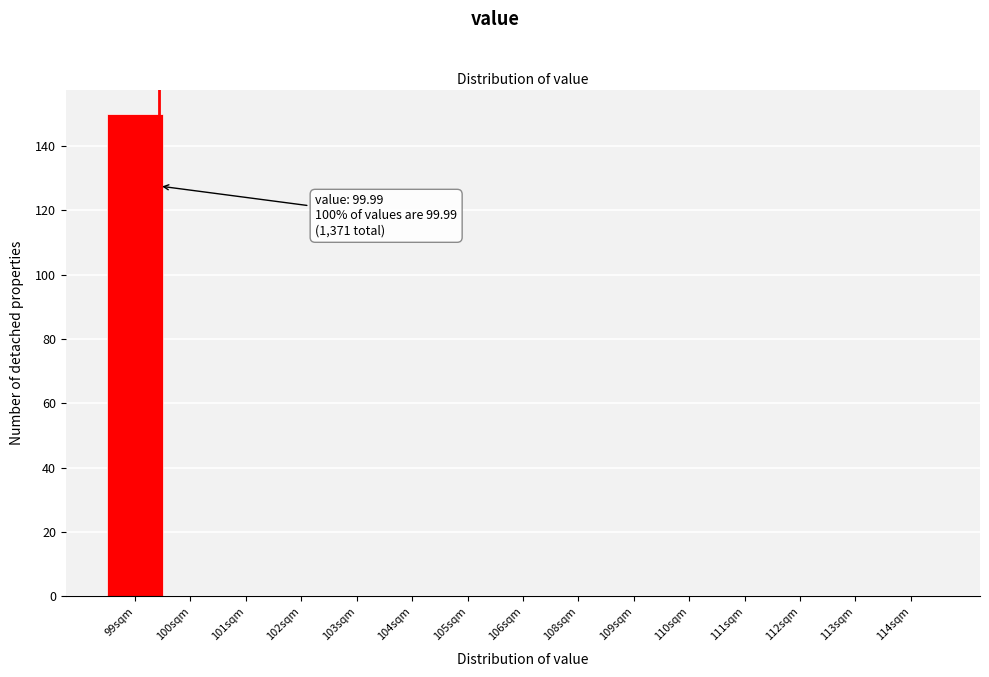

Reading left to right, what are all the values shown in this chart?

99sqm=150	100sqm=0	101sqm=0	102sqm=0	103sqm=0	104sqm=0	105sqm=0	106sqm=0	108sqm=0	109sqm=0	110sqm=0	111sqm=0	112sqm=0	113sqm=0	114sqm=0